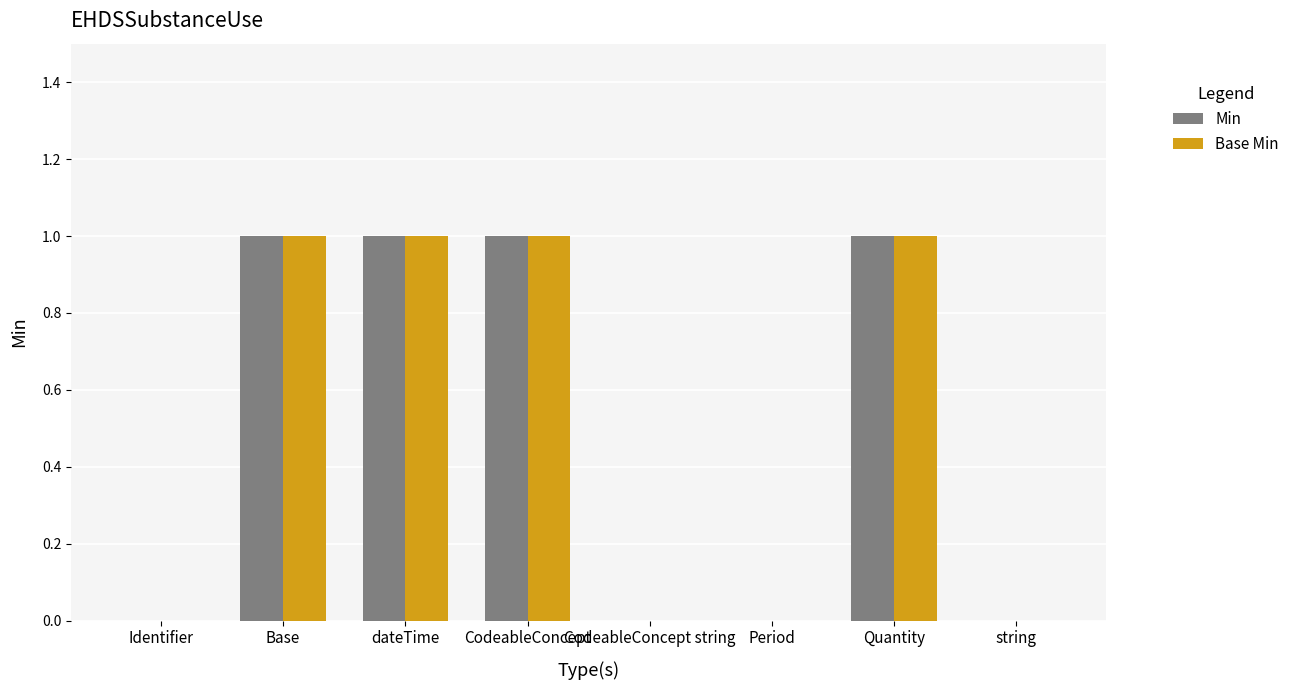

What is the highest value of the Base Min series?

1